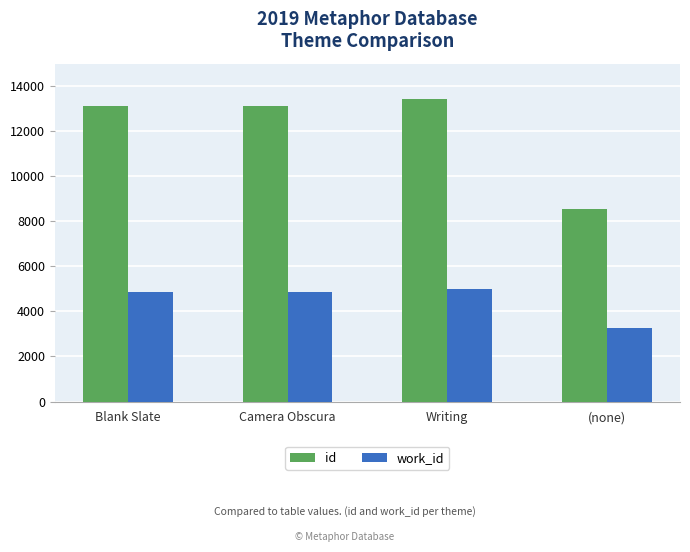

True or false: id has a value of 13103 at Blank Slate.

True